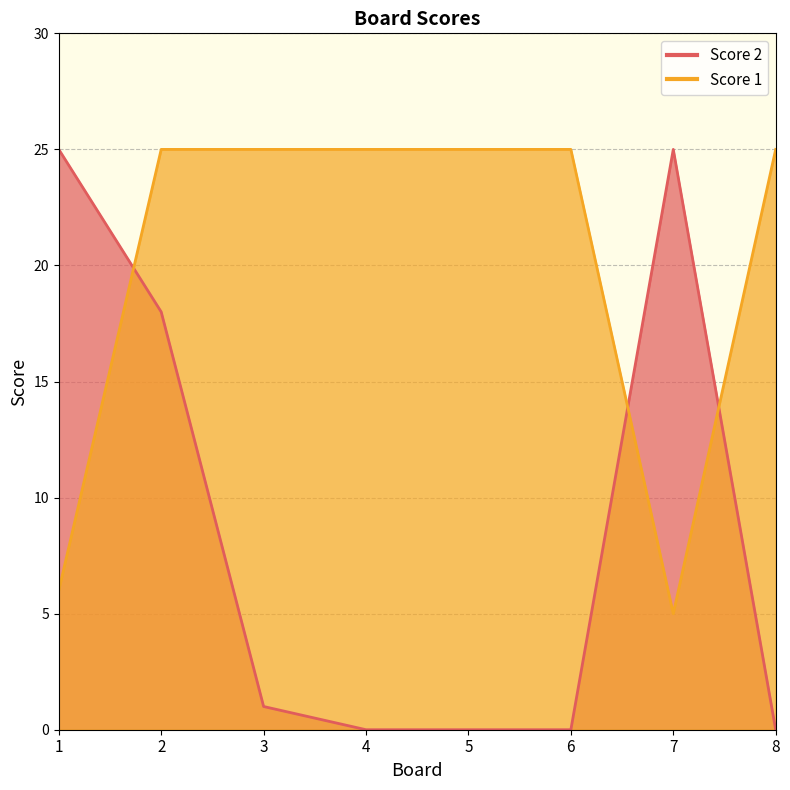

How many categories are shown in the chart?

8